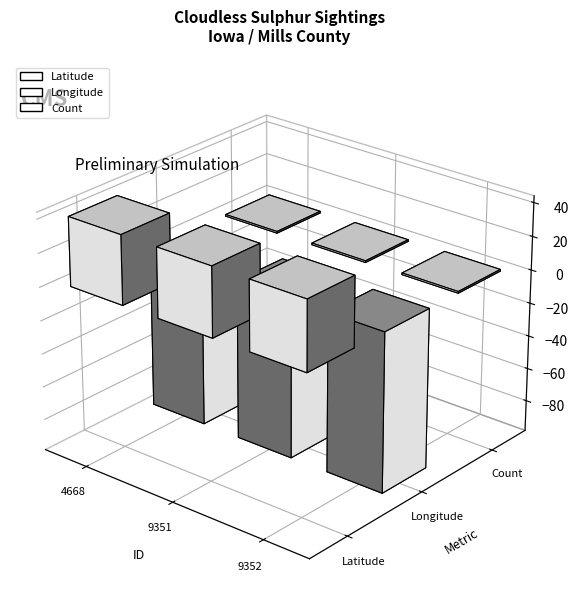

How many groups of bars are there?

3